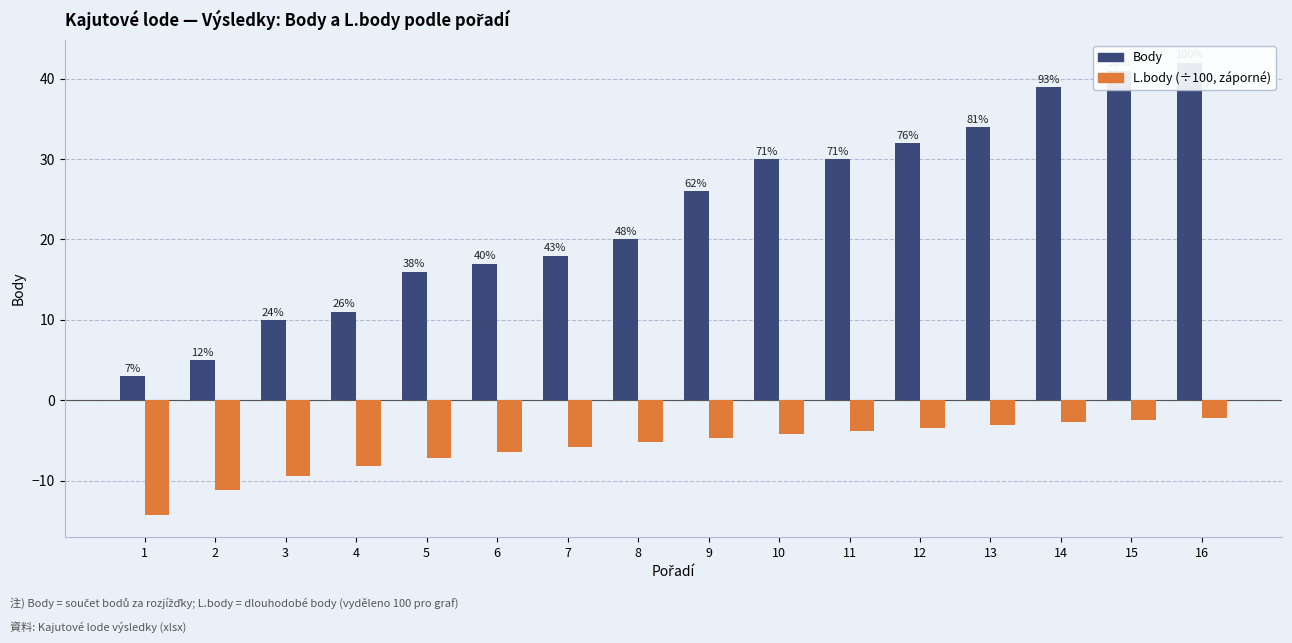

What is the value of the Body bar at the 9th from the left?

26.0